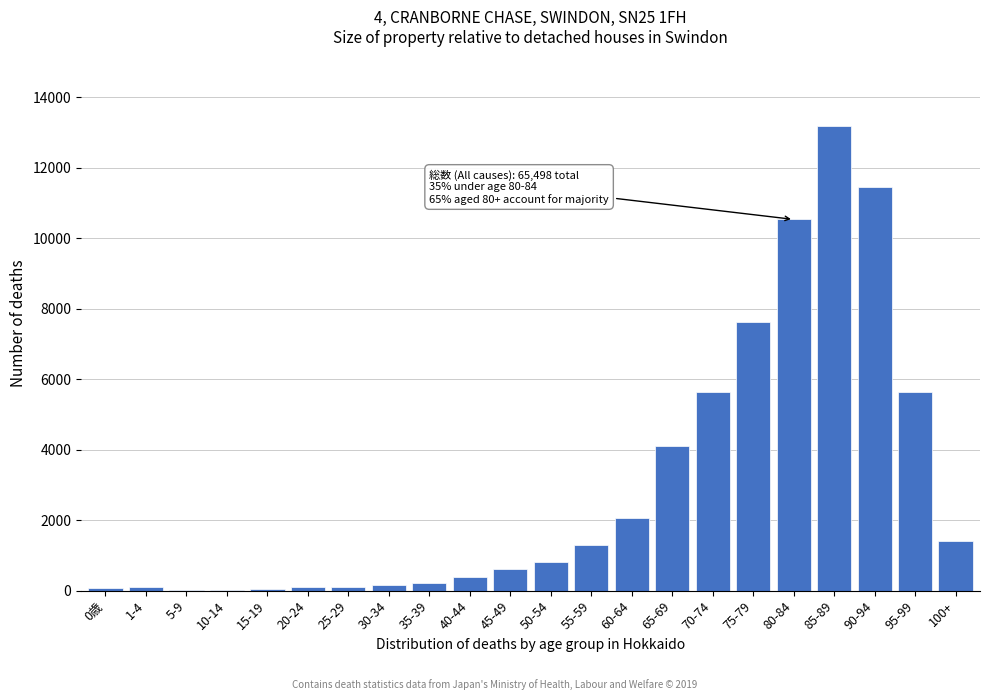

Which has a higher value, 60-64 or 45-49?

60-64